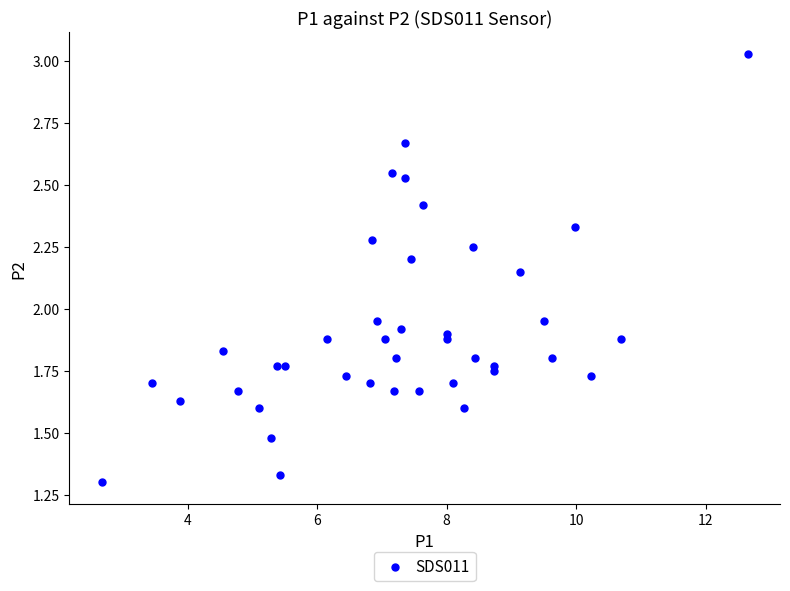

What is the range of X values (max minus min)?

10.0